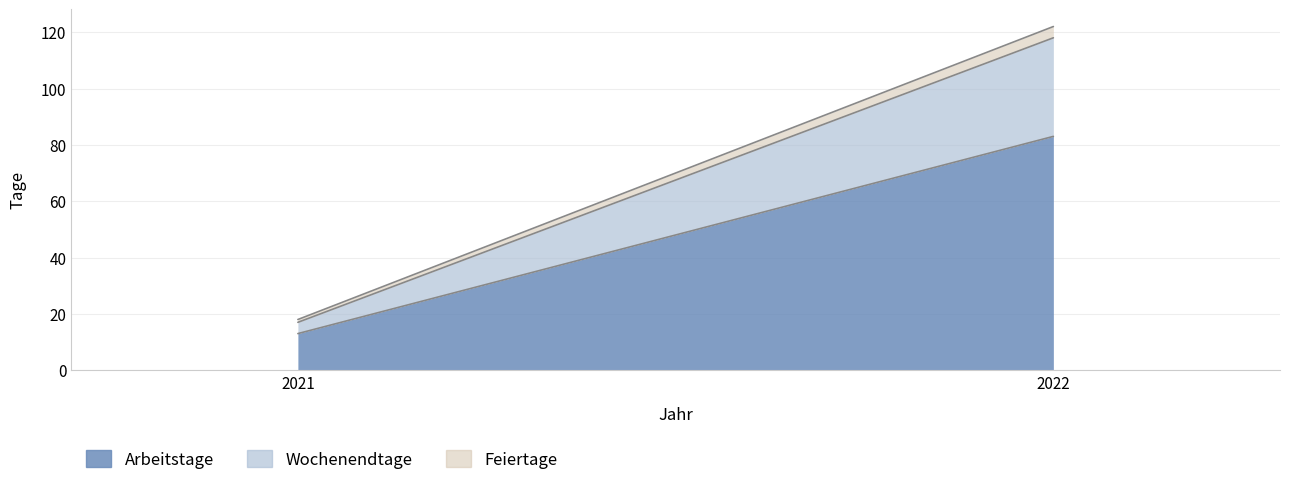

What is the approximate value of Wochenendtage at 2022?

35